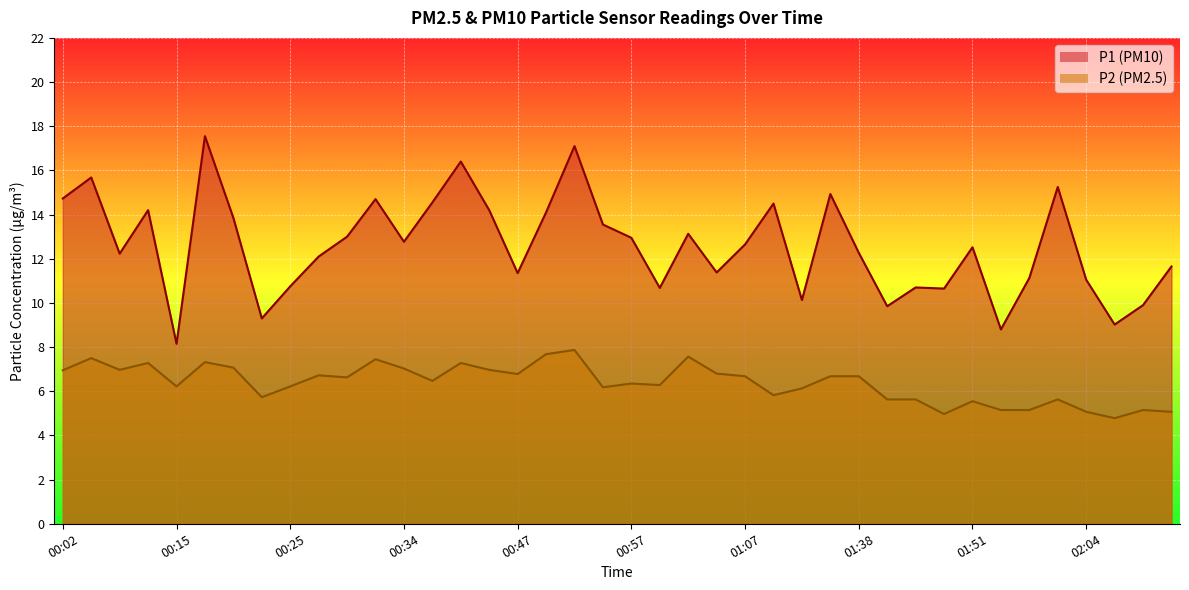

True or false: P2 and P1 intersect in this chart.

False